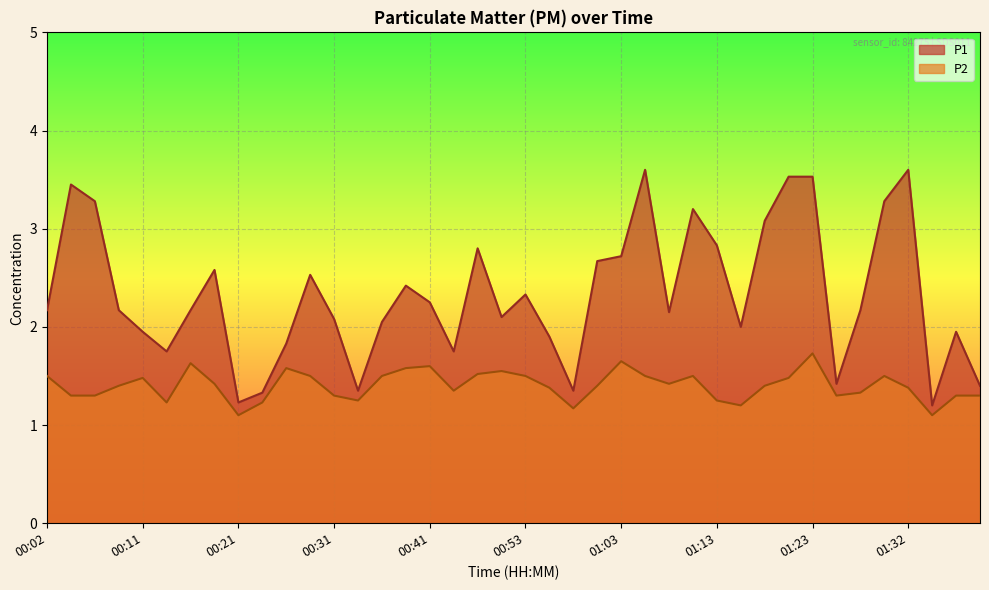

True or false: P1 and P2 cross at least once.

False